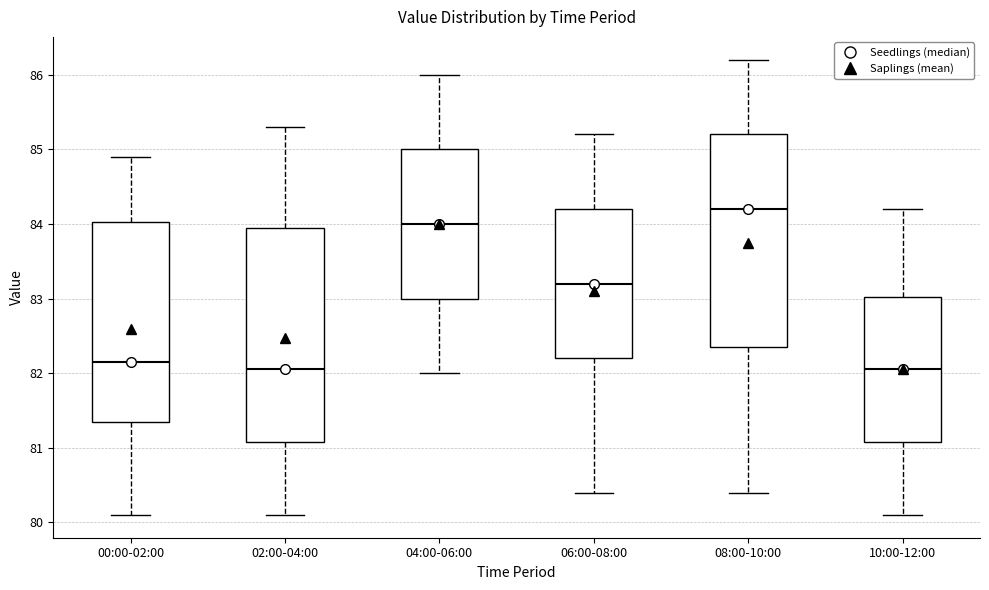

Reading left to right, read every box against the y-axis: the position of its median line, the range the box covers, and the ends of its whiskers. The values are not printed on the chart, so give them approximately, as read against the axis.

00:00-02:00: median 82.2, box 81.4 to 84.0, whiskers 80.1 to 84.9
02:00-04:00: median 82.1, box 81.1 to 84.0, whiskers 80.1 to 85.3
04:00-06:00: median 84.0, box 83.0 to 85.0, whiskers 82.0 to 86.0
06:00-08:00: median 83.2, box 82.2 to 84.2, whiskers 80.4 to 85.2
08:00-10:00: median 84.2, box 82.4 to 85.2, whiskers 80.4 to 86.2
10:00-12:00: median 82.1, box 81.1 to 83.0, whiskers 80.1 to 84.2